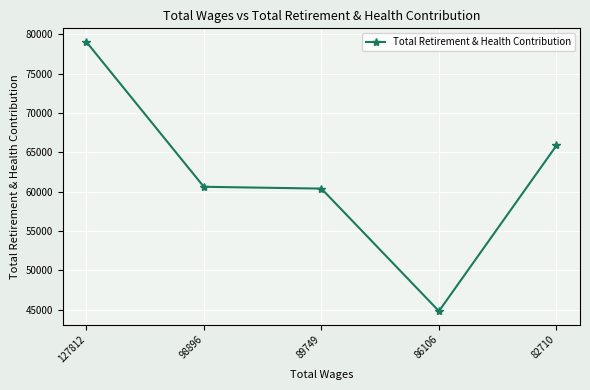

The value at 98896 is 99623. True or false?

False